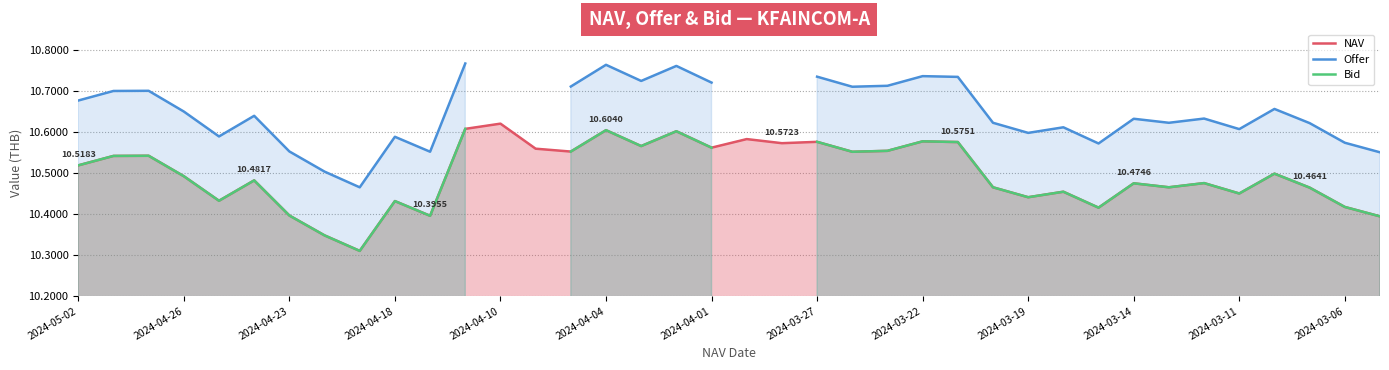

What value does the NAV series have at 25?

10.6